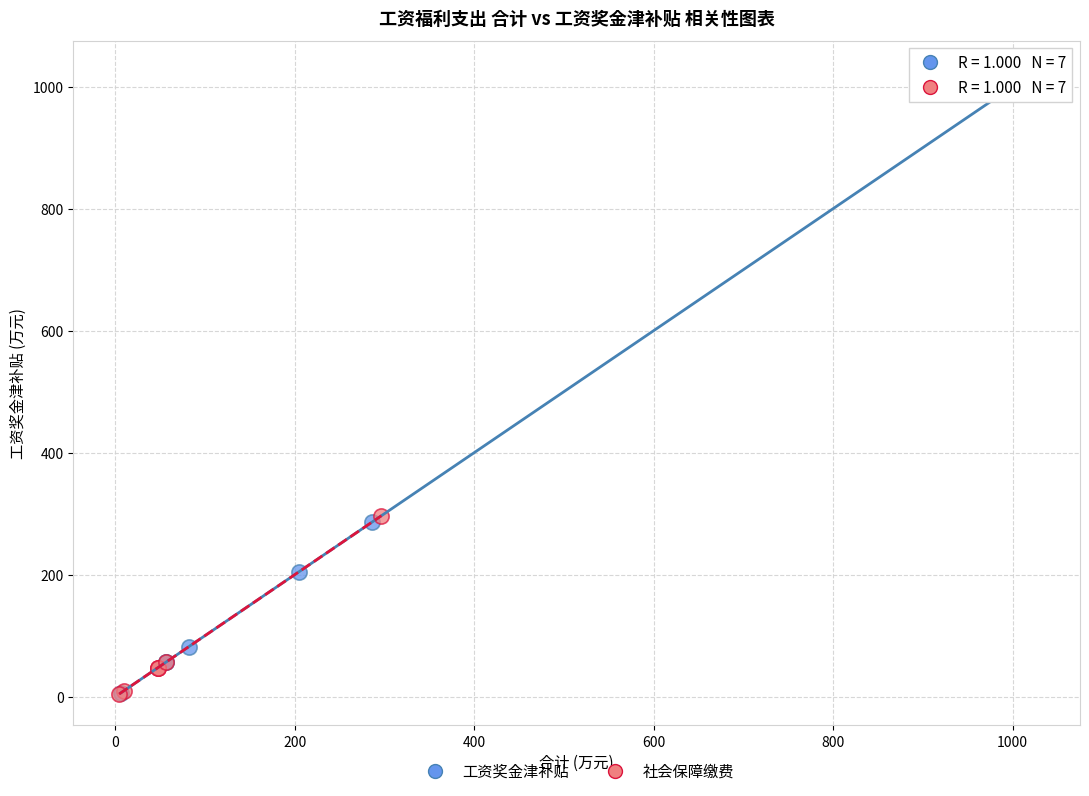

Which series contains the highest Y value?

工资奖金津补贴